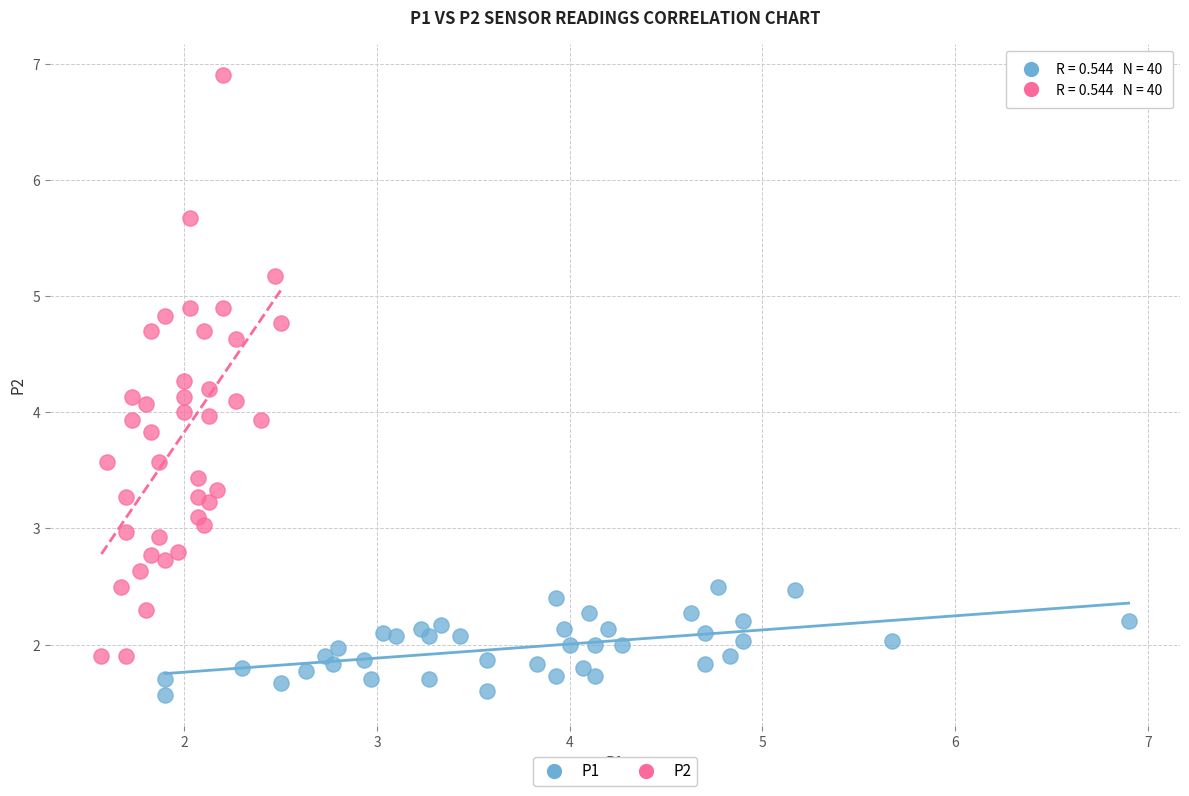

Which series has the largest Y range (max minus min)?

P2